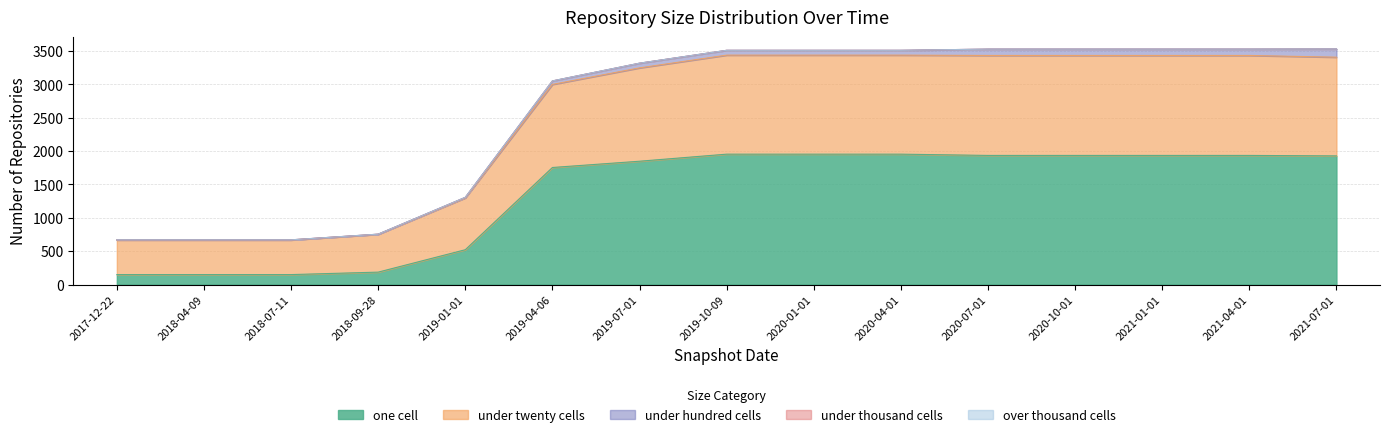

Which series has the largest total across all categories?

one_cell